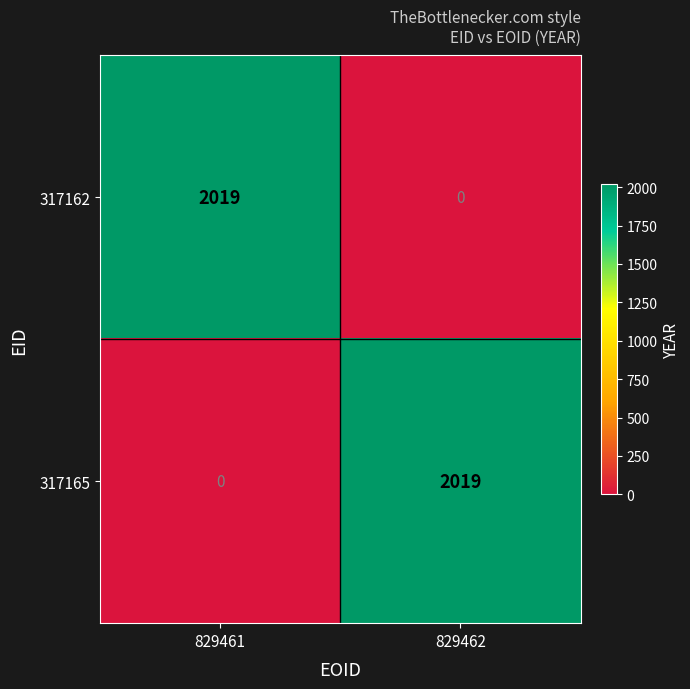

What is the total value across all series at 829462?

2019